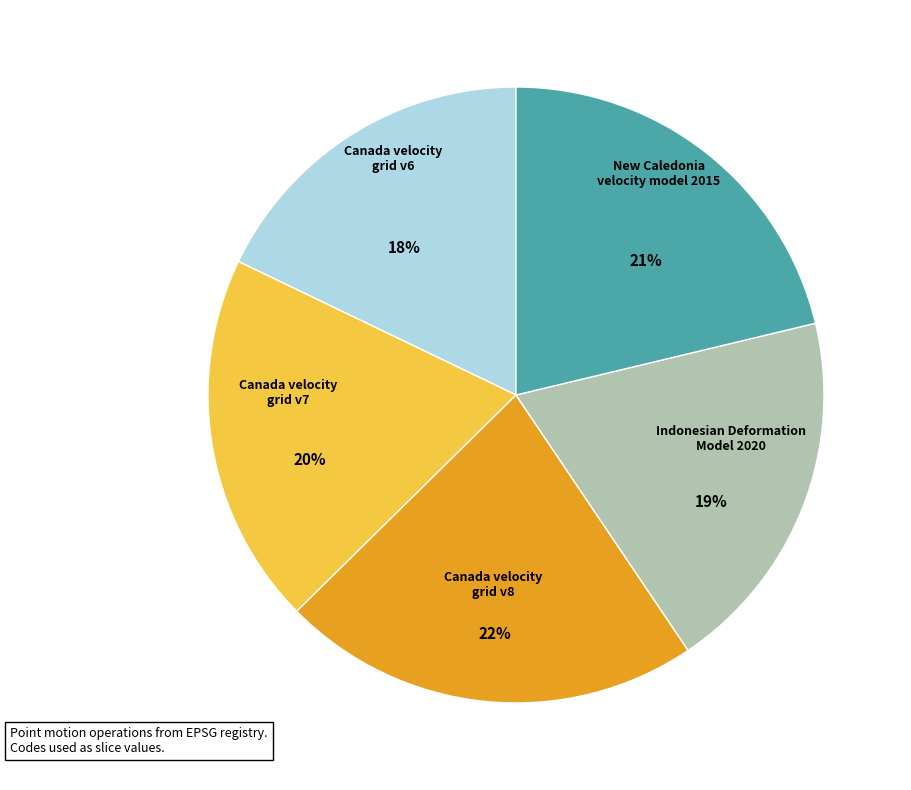

Does any single category account for the majority?

No